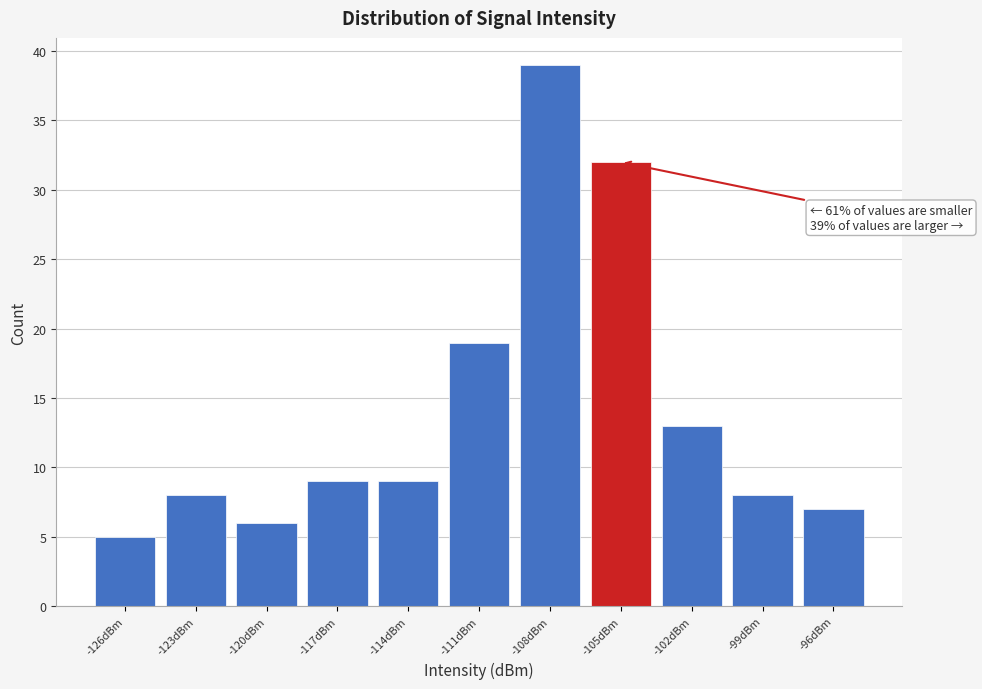

Reading left to right, extract all data points from this chart.

5	8	6	9	9	19	39	32	13	8	7